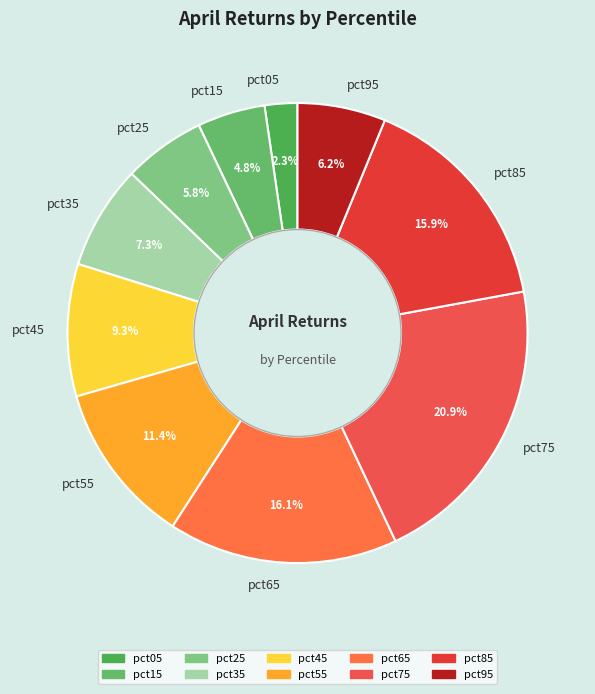

To the nearest percent, what portion does pct85 represent?

16%